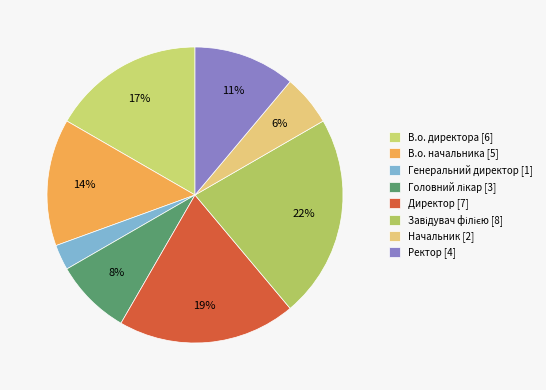

To the nearest percent, what is the average slice percentage?

12%